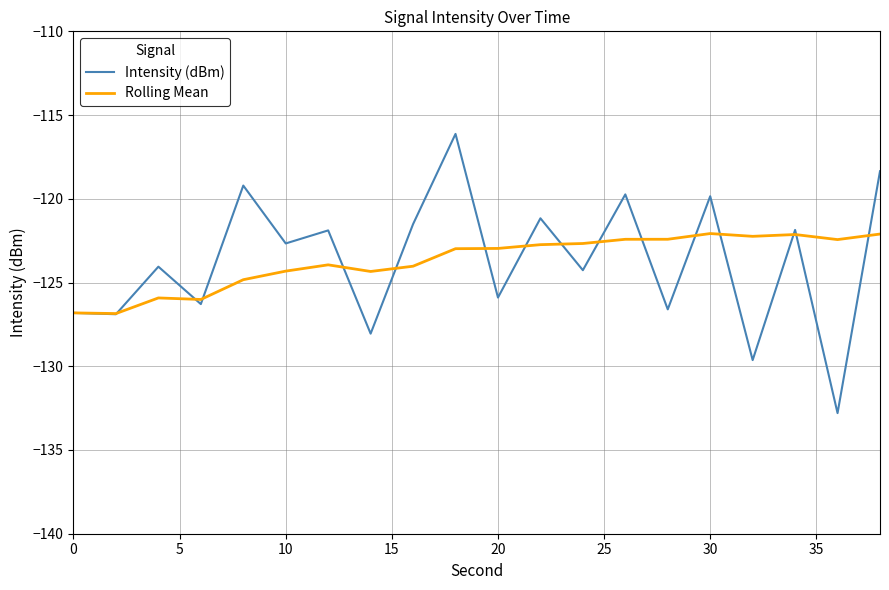

Which series has the largest range (max minus min)?

Intensity (dBm)